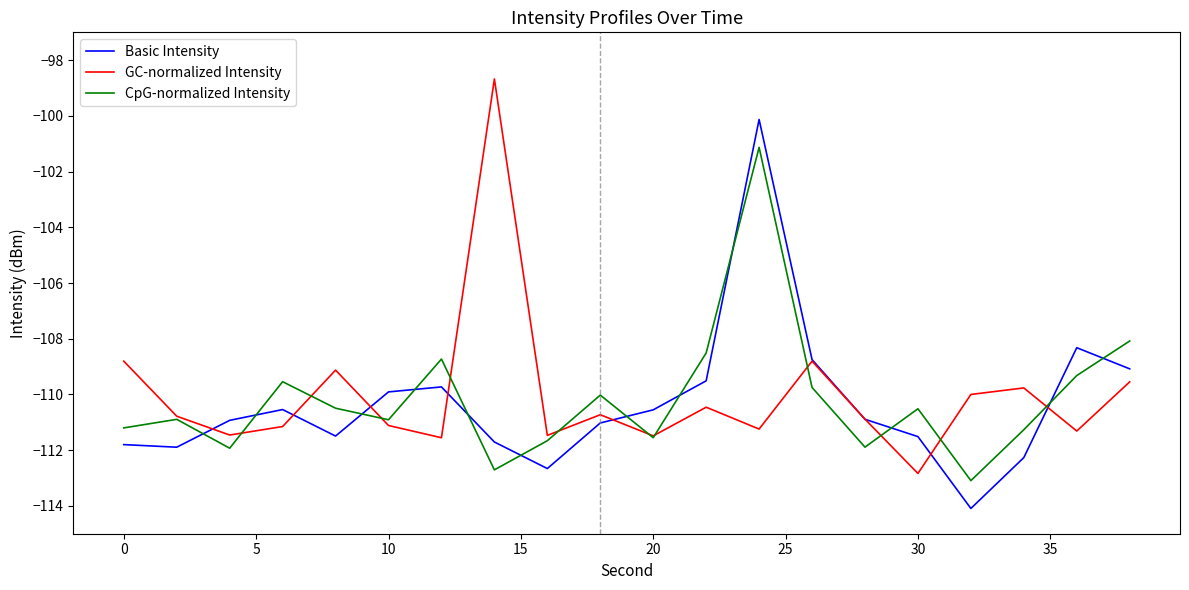

What is the minimum value shown in the chart?

-114.1